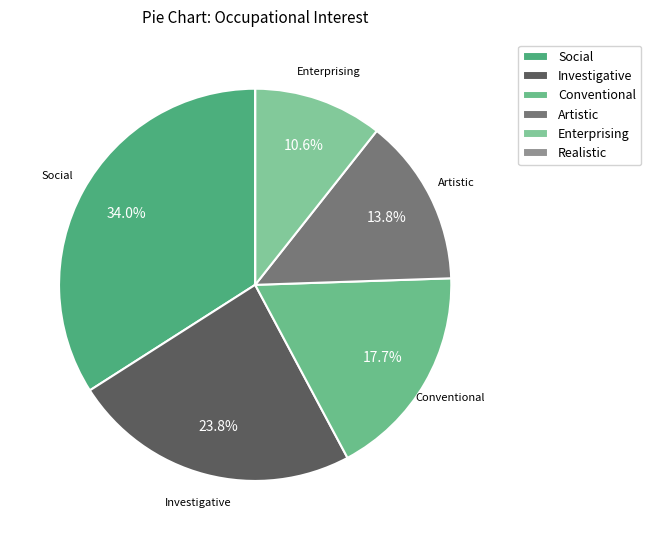

The Realistic slice represents 11% of the pie. True or false?

False